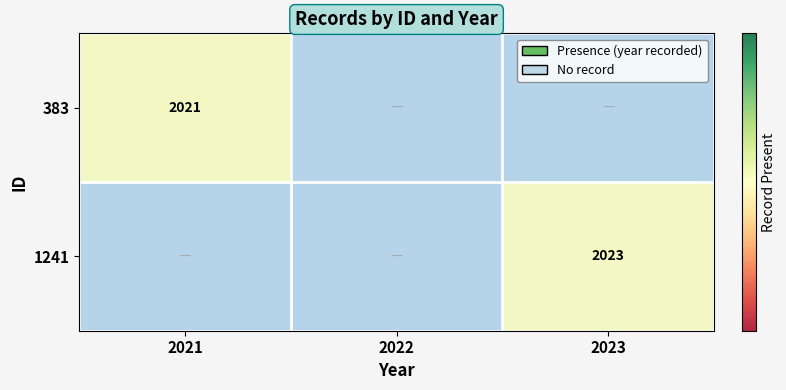

How many values in 383 are above zero?

1